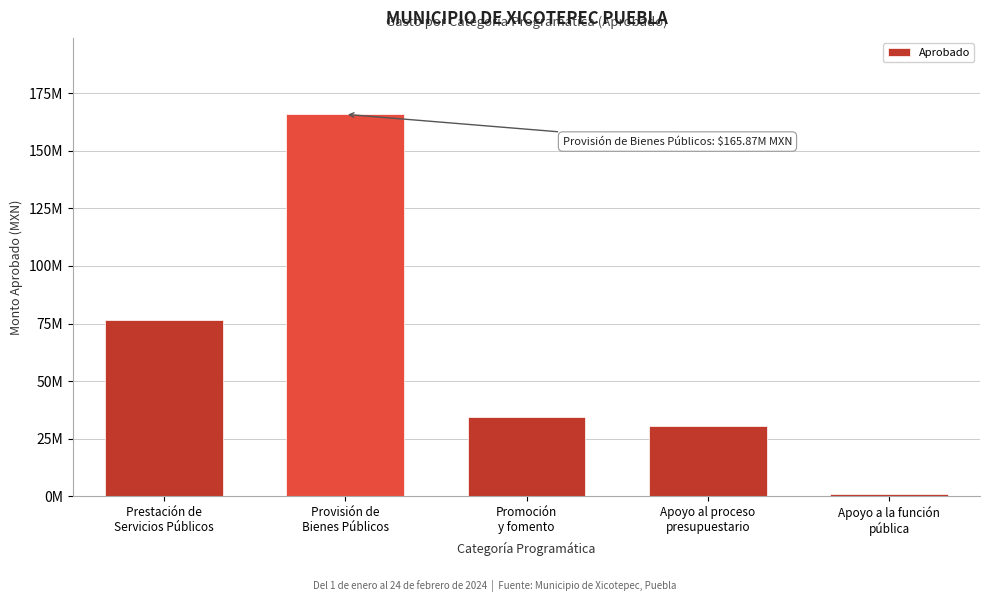

Does the chart contain any negative values?

No